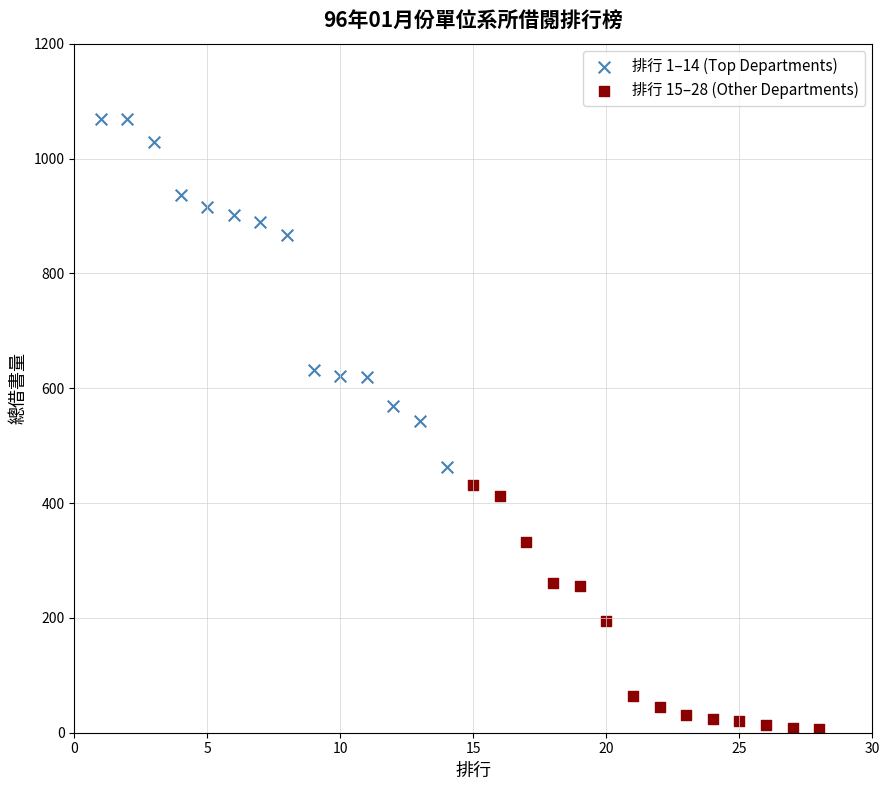

Which series contains the highest Y value?

排行 1–14 (Top Departments)